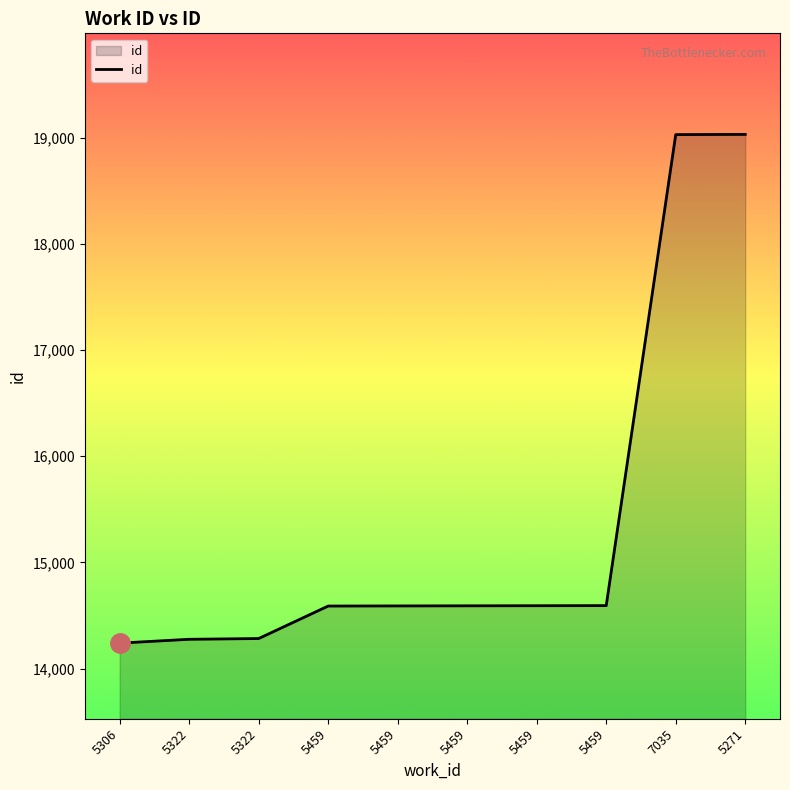

How many lines are shown in the chart?

1